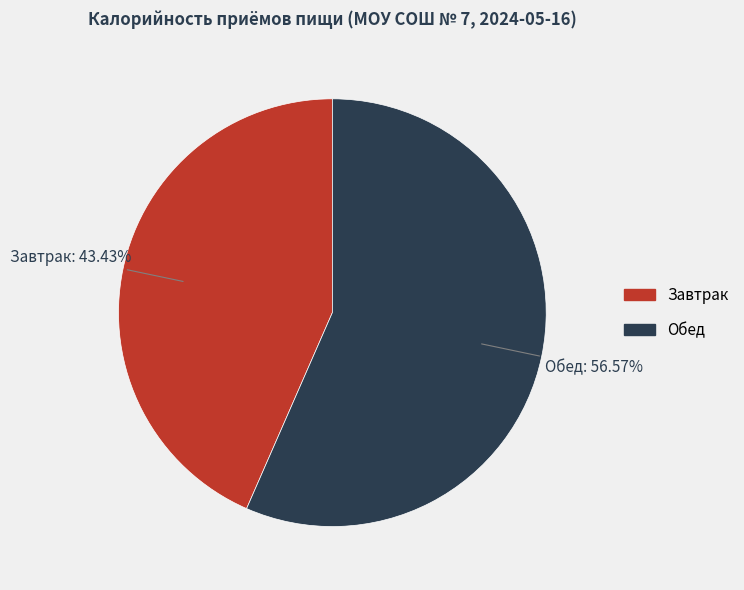

True or false: Обед accounts for 48% of the total.

False